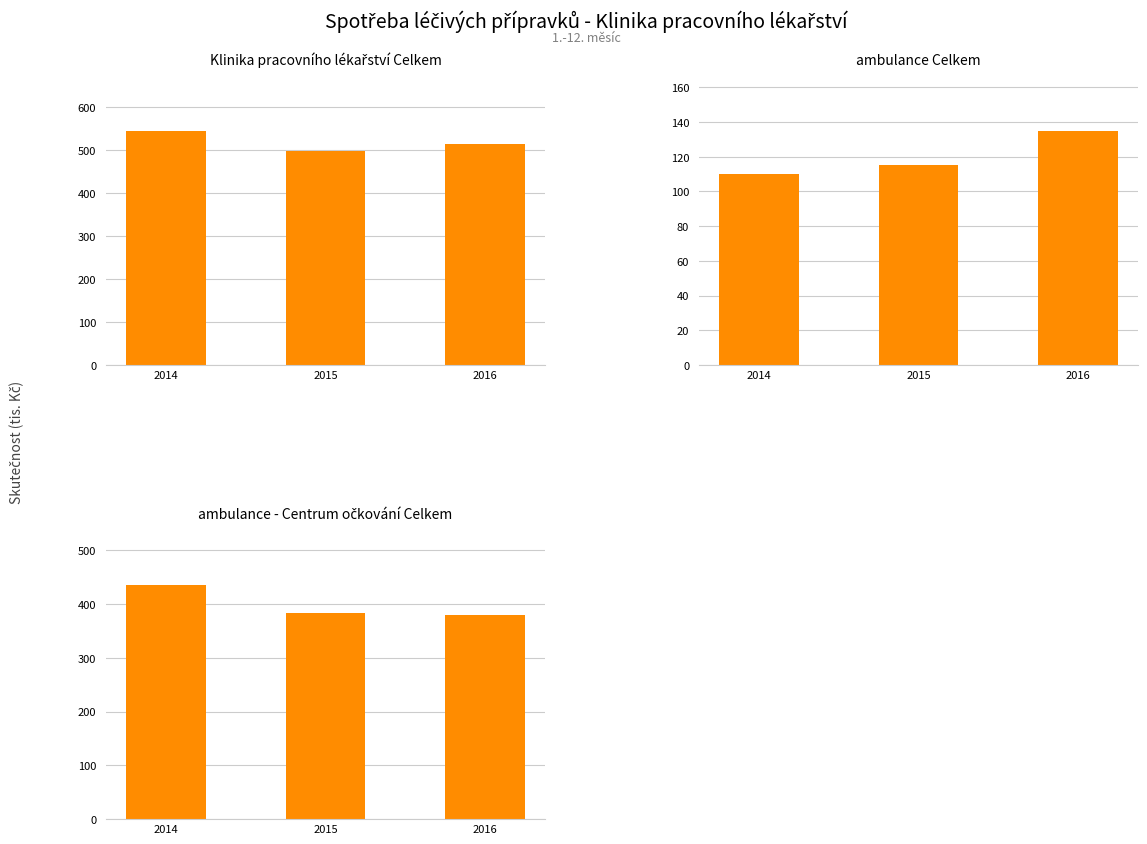

At which label does Klinika pracovního lékařství Celkem reach its peak?

2014